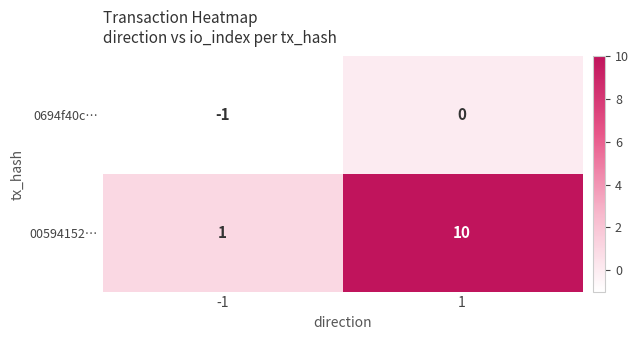

How many series are shown in this chart?

2